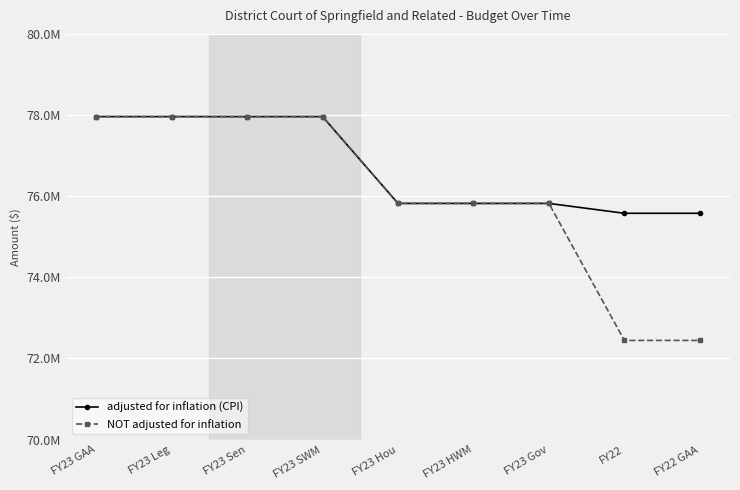

What is the value of the adjusted for inflation (CPI) point at the 5th from the left?

75821486